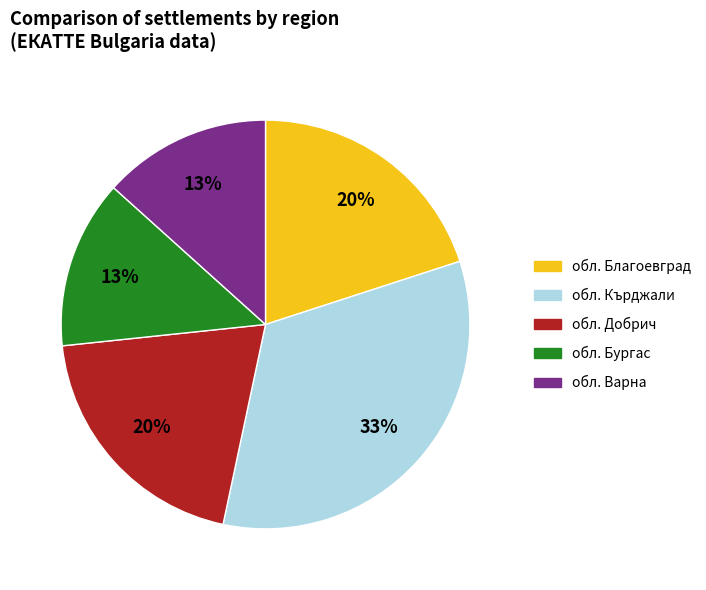

How many segments does this pie chart have?

5